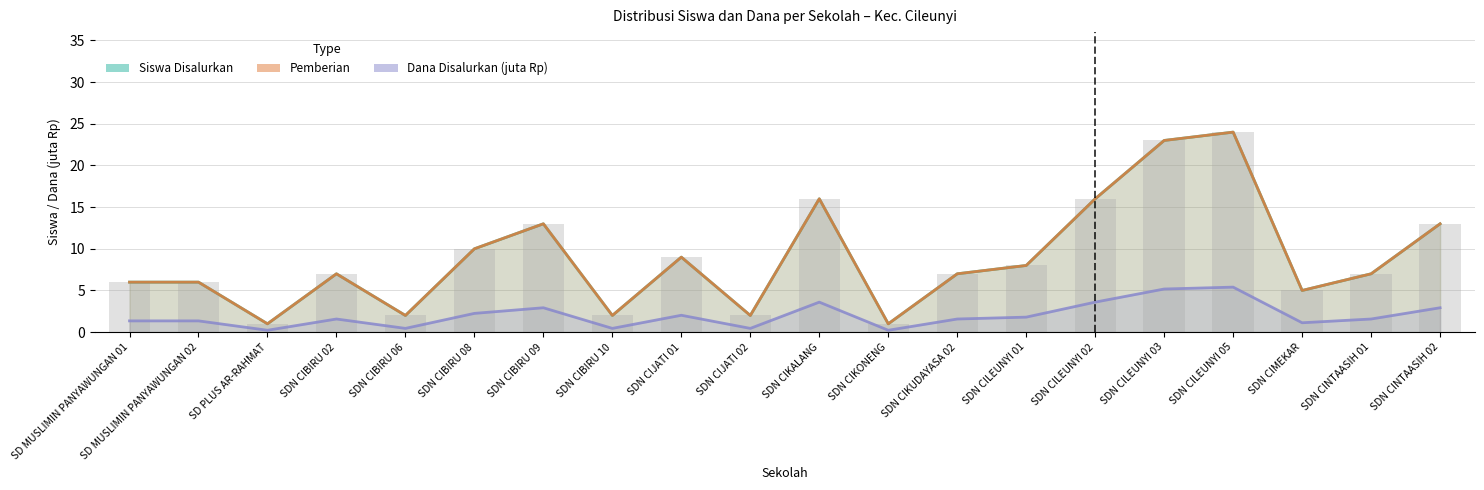

What is the difference between the maximum and second lowest values in the Pemberian series?

23.0